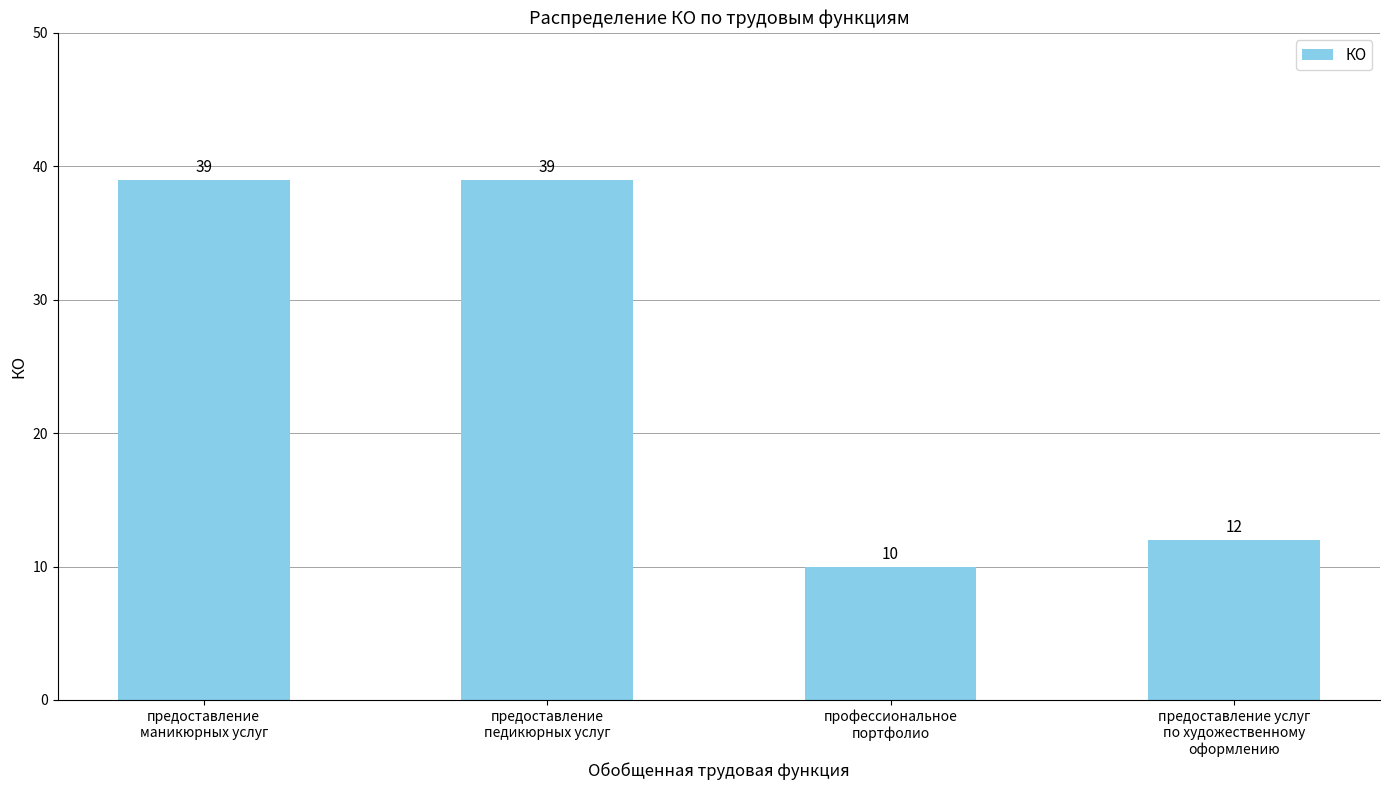

What is the sum of the values at предоставление услуг
по художественному
оформлению and предоставление
маникюрных услуг?

51